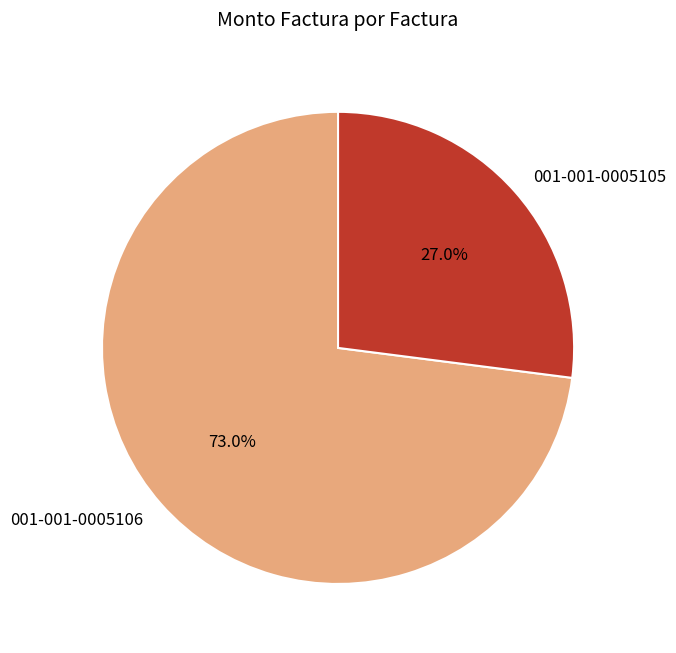

The 001-001-0005105 slice represents 27% of the pie. True or false?

True